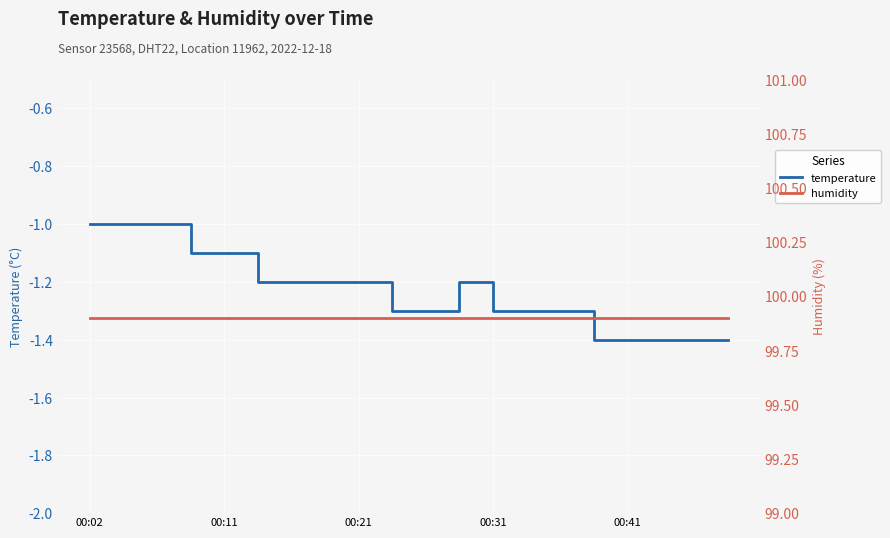

What is the minimum value shown in the chart?

-1.4